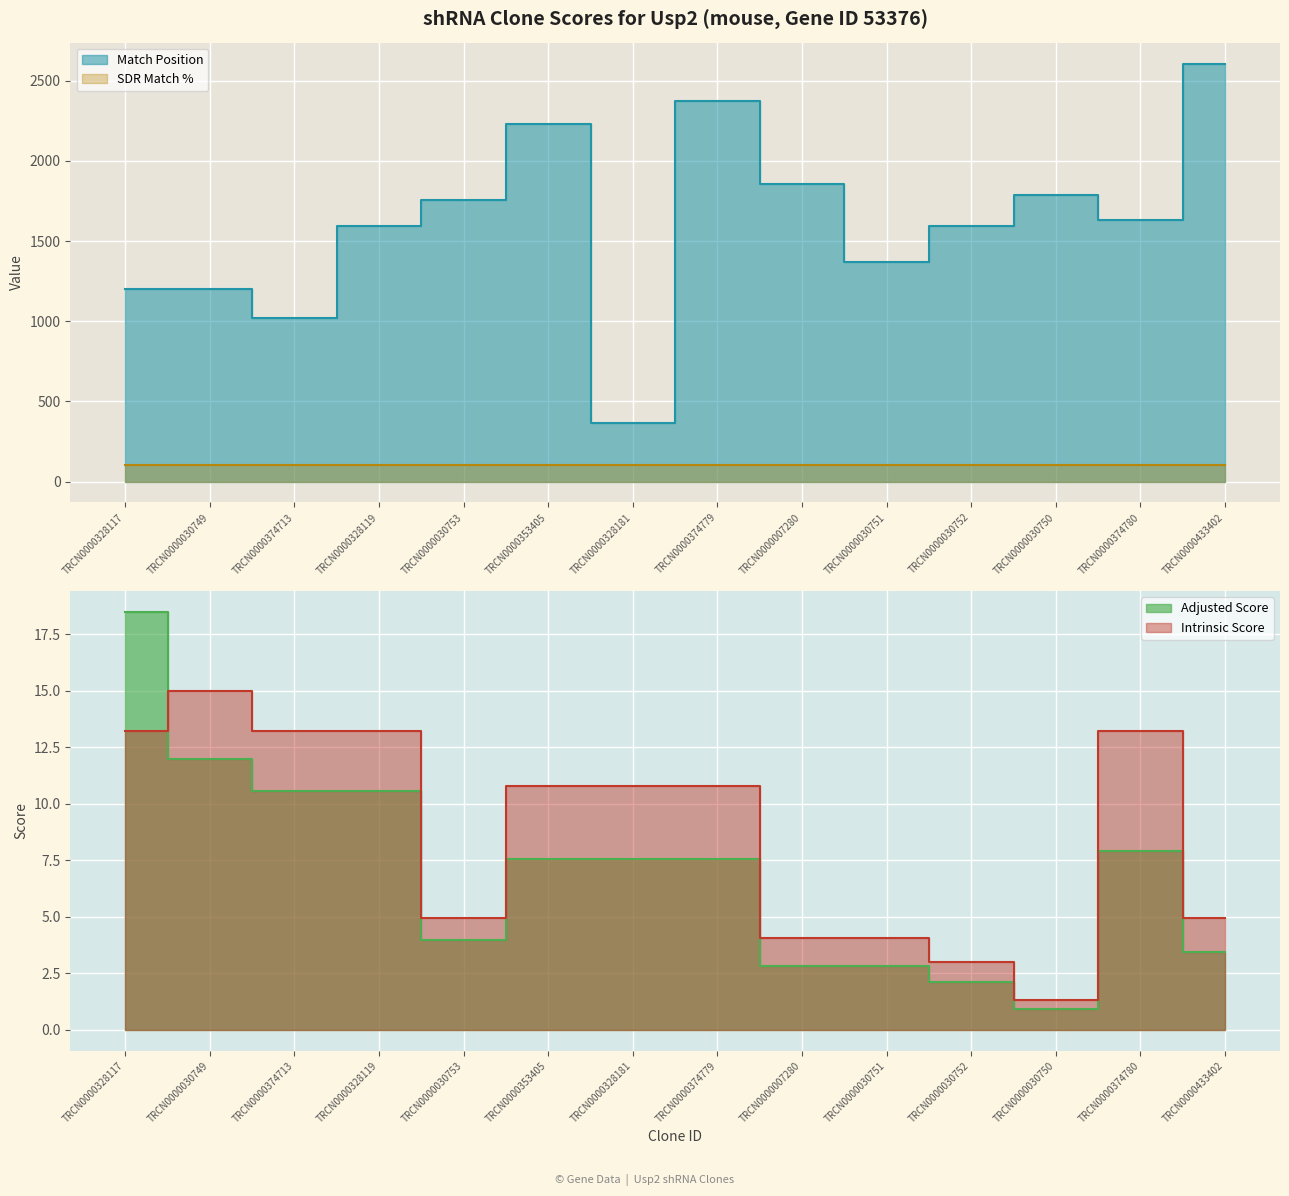

Which category has the highest value in the Intrinsic Score series?

TRCN0000030749